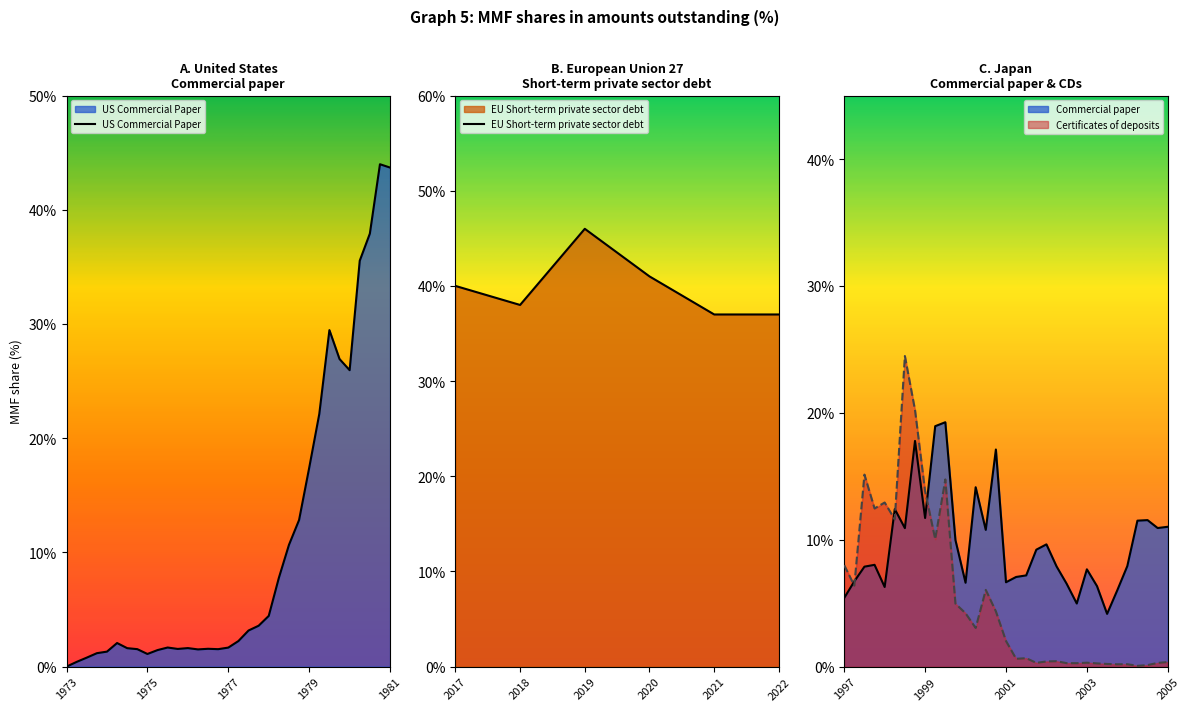

What is the spread (max minus min) of values at 26?

29.3